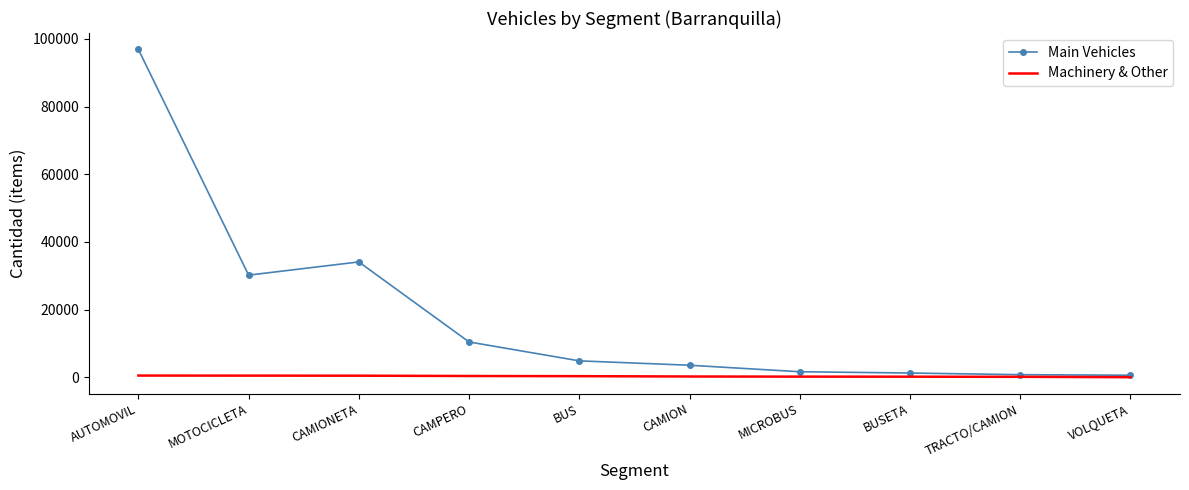

Which series has the widest spread of values?

Main Vehicles